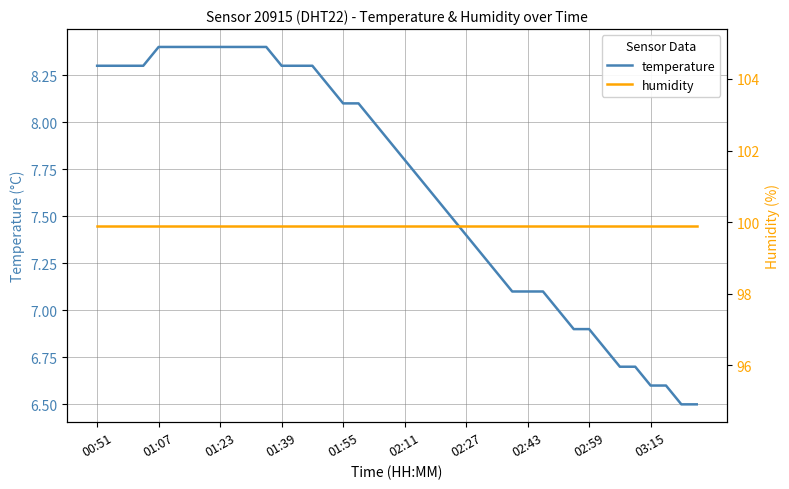

What are all the series names shown in the legend?

temperature, humidity